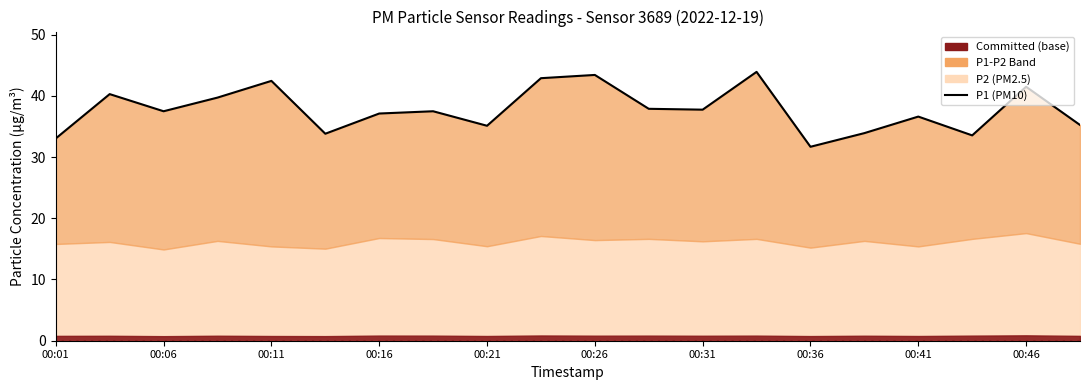

True or false: the data shows 25.5 at 00:41.

False